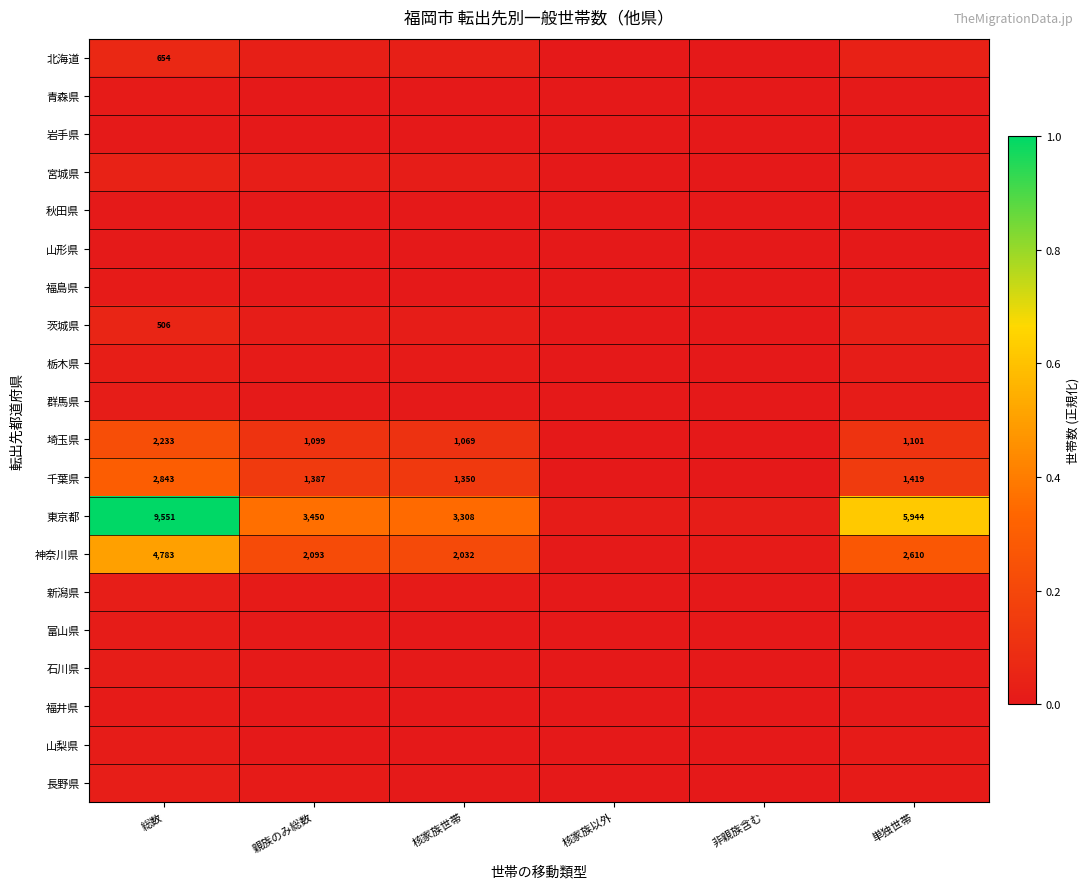

True or false: 長野県 has a value of 0.0 at 総数.

False